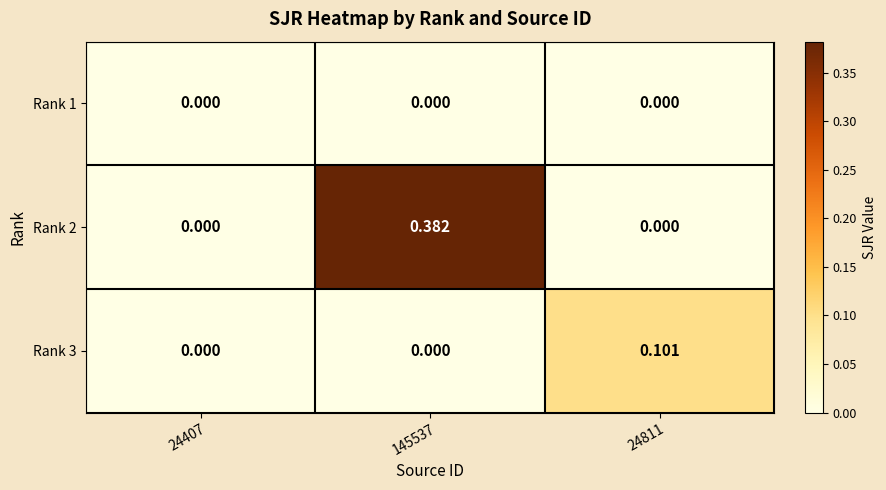

Is the value of Rank 3 at 24811 greater than the value of Rank 2 at 24811?

Yes